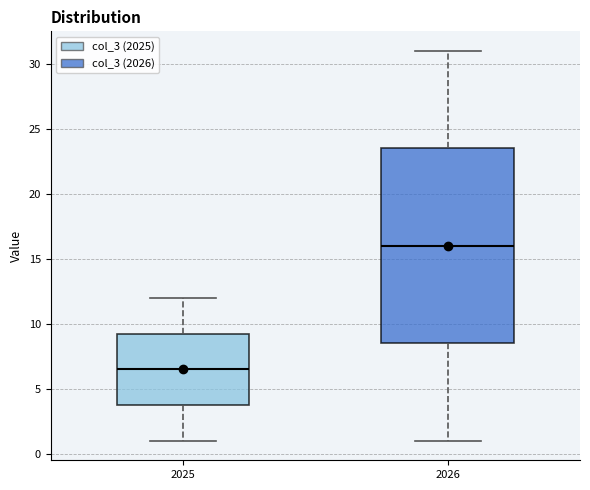

Comparing the boxes themselves (not the whiskers), which one is the tallest?

2026